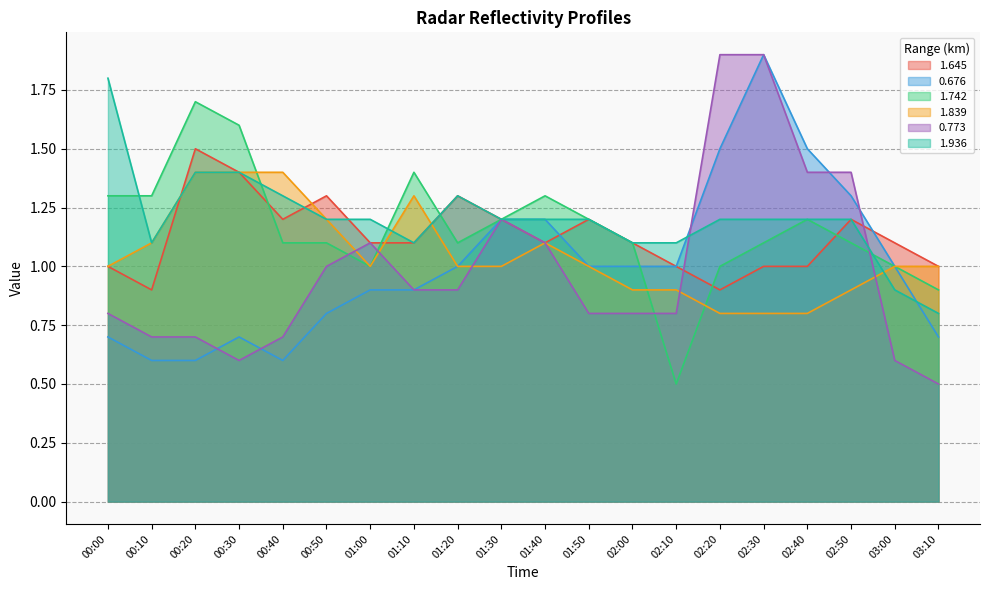

Which series has the widest spread of values?

0.773